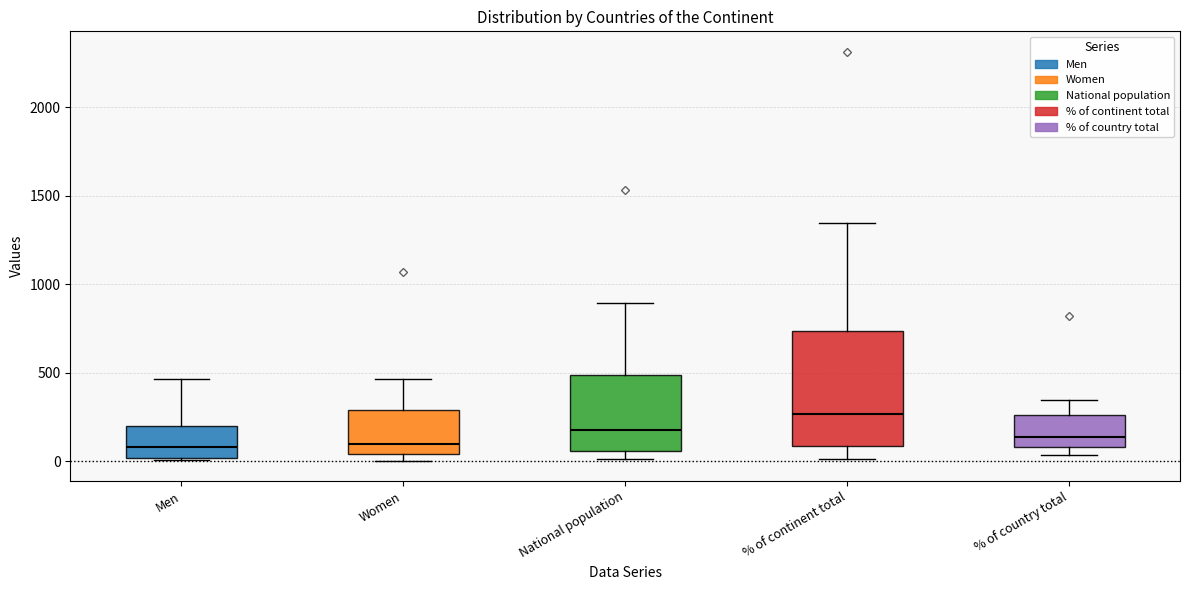

Which box is the tallest, from its lower edge to its upper edge?

% of continent total